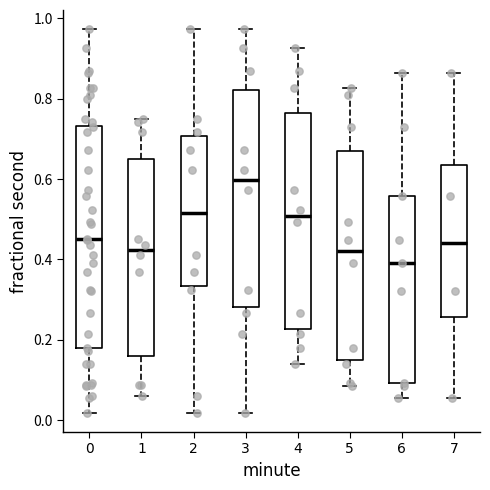

Reading left to right, read every box against the y-axis: the position of its median line, the range the box covers, and the ends of its whiskers. The values are not printed on the chart, so give them approximately, as read against the axis.

0: median 0.46, box 0.18 to 0.74, whiskers 0.02 to 0.98
1: median 0.42, box 0.16 to 0.66, whiskers 0.06 to 0.74
2: median 0.52, box 0.34 to 0.70, whiskers 0.02 to 0.98
3: median 0.60, box 0.28 to 0.82, whiskers 0.02 to 0.98
4: median 0.50, box 0.22 to 0.76, whiskers 0.14 to 0.92
5: median 0.42, box 0.16 to 0.68, whiskers 0.08 to 0.82
6: median 0.40, box 0.10 to 0.56, whiskers 0.06 to 0.86
7: median 0.44, box 0.26 to 0.64, whiskers 0.06 to 0.86